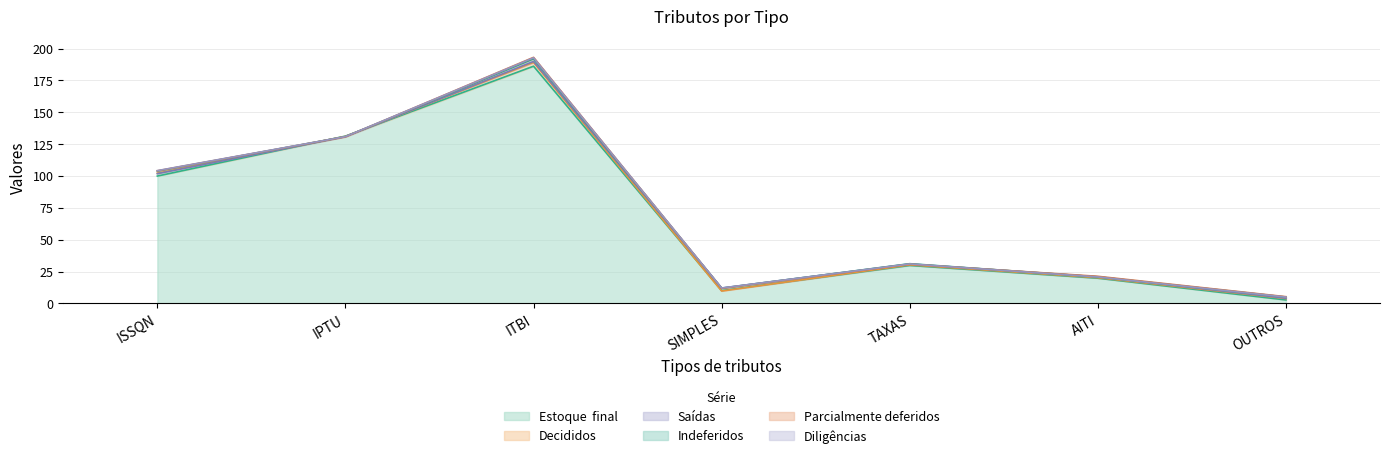

Where do Indeferidos and Saídas first cross each other?

ITBI and SIMPLES